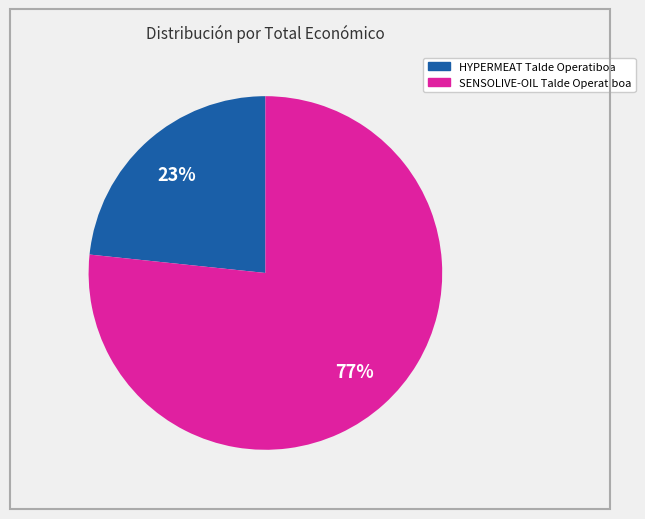

To the nearest percent, what is the average slice percentage?

50%